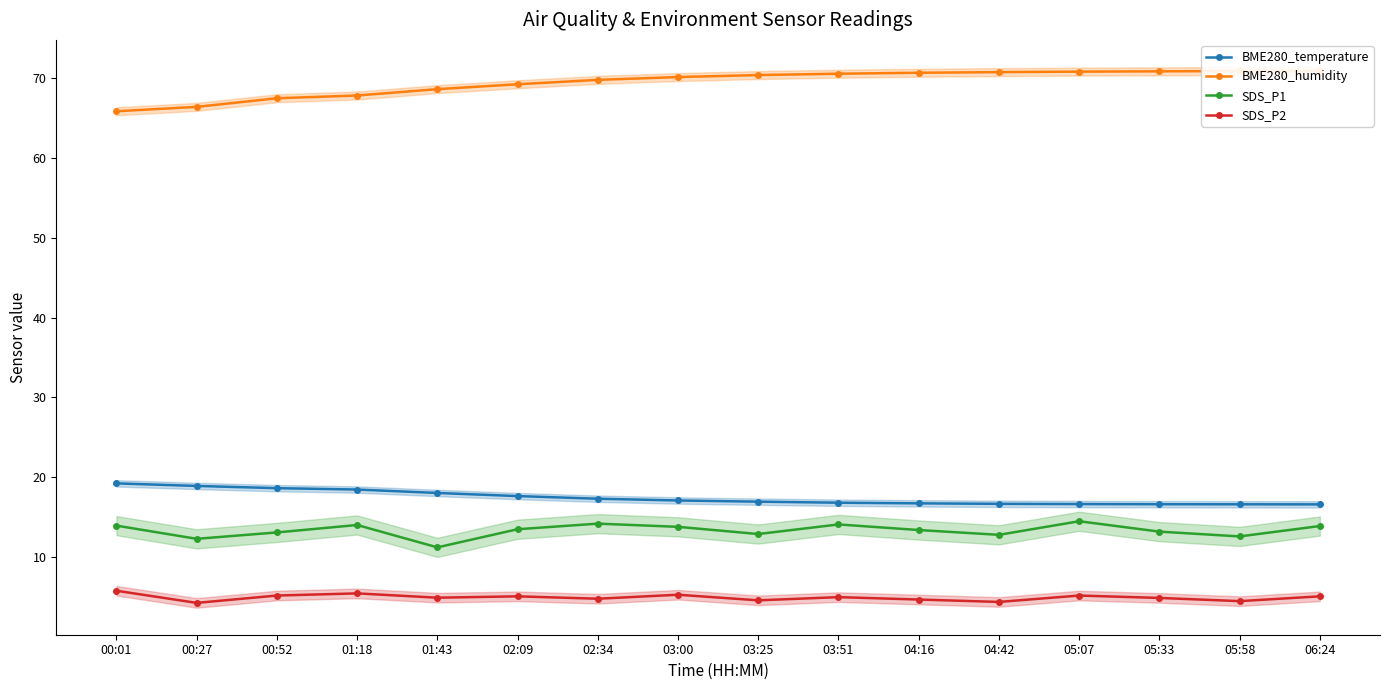

True or false: BME280_temperature has a value of 9.2 at 04:16.

False